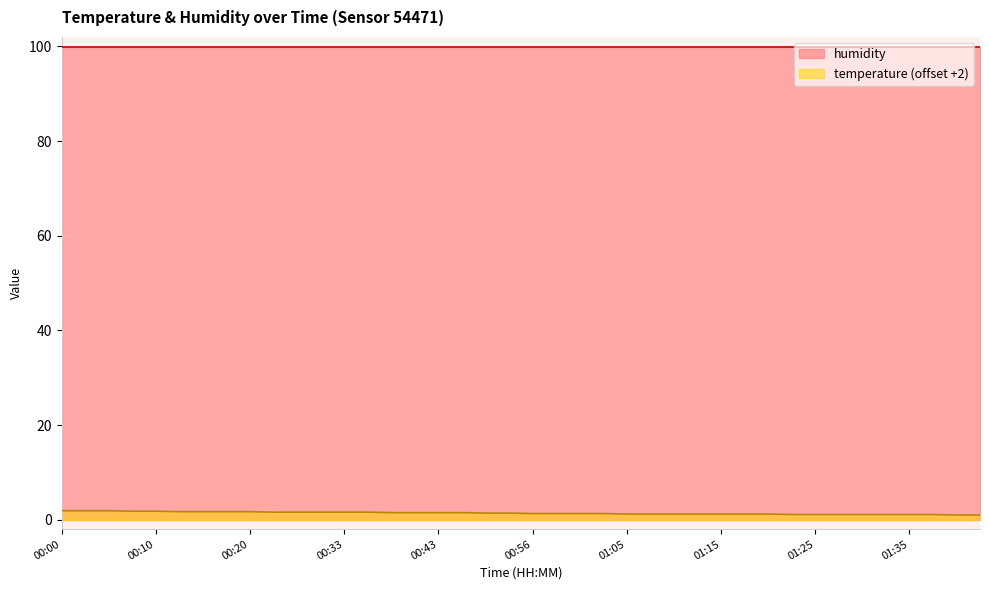

Rank the series by their average value, from lowest to highest.

temperature (offset +2), humidity